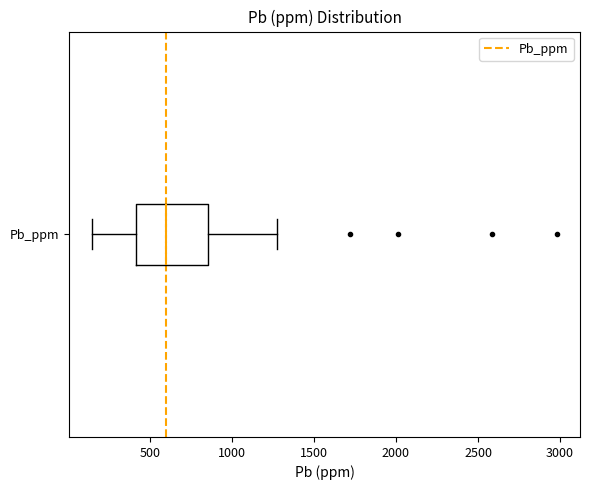

Transcribe this box plot: give where the median line is, the range the box spans, and where the two whiskers end, as read against the x-axis. The values are not printed on the chart, so give them approximately, as read against the axis.

median 600, box 400 to 850, whiskers 150 to 1300